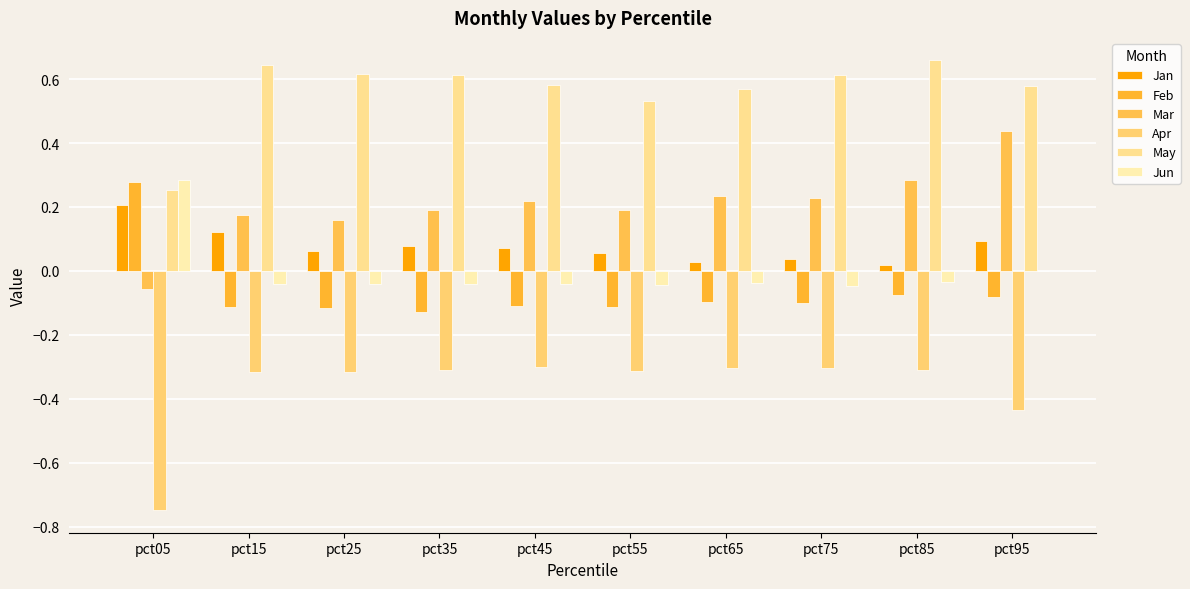

How many distinct data groups are displayed?

6